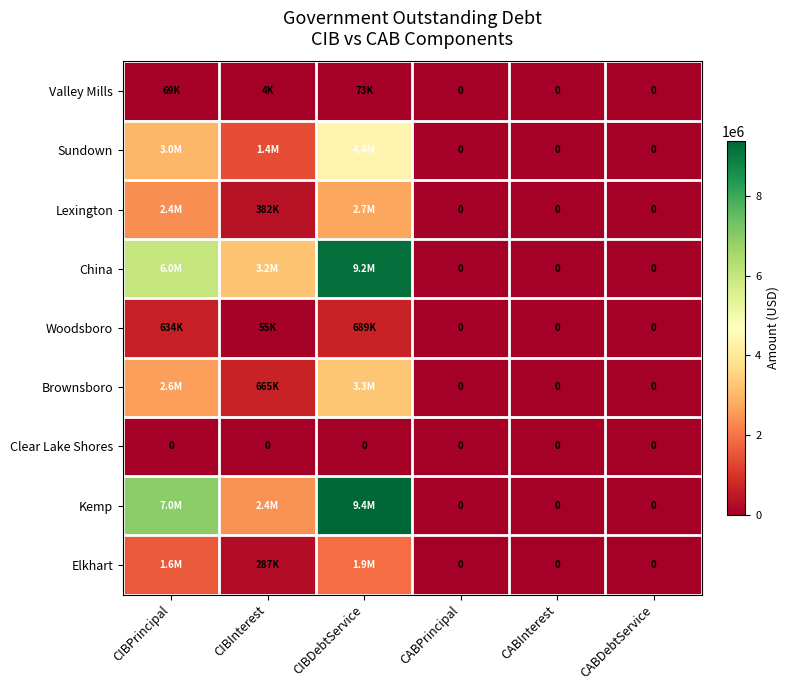

At how many categories does at least one series exceed 4407263?

2